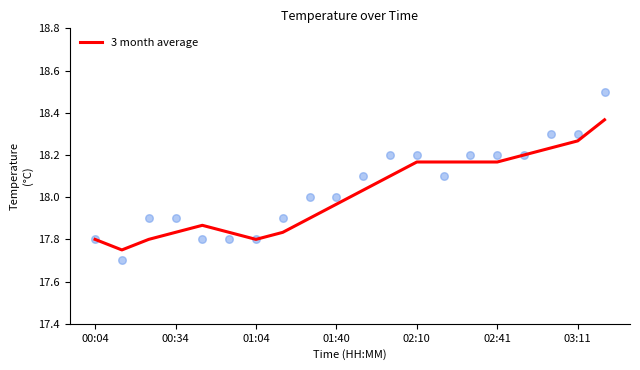

The 3 month average series shows 26.0 at 03:11. True or false?

False